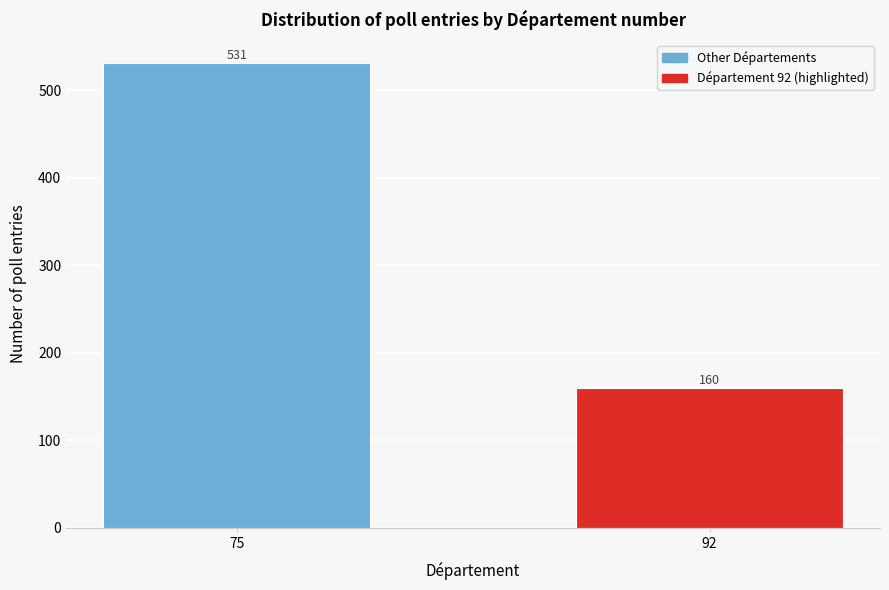

Reading left to right, extract all data points from this chart.

531	160